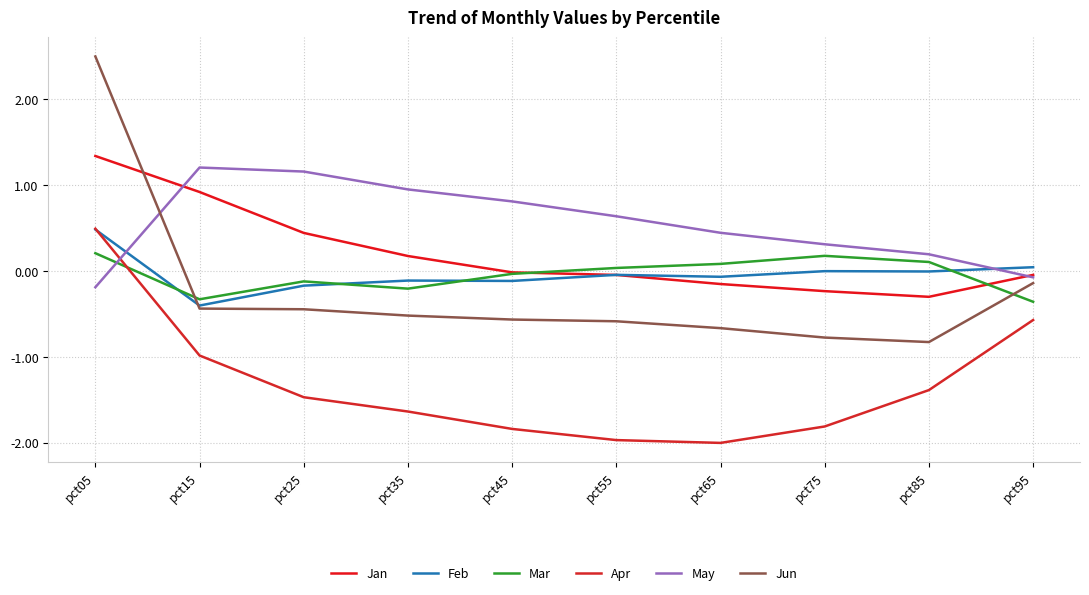

What is the difference between the highest and lowest values at pct65?

2.4